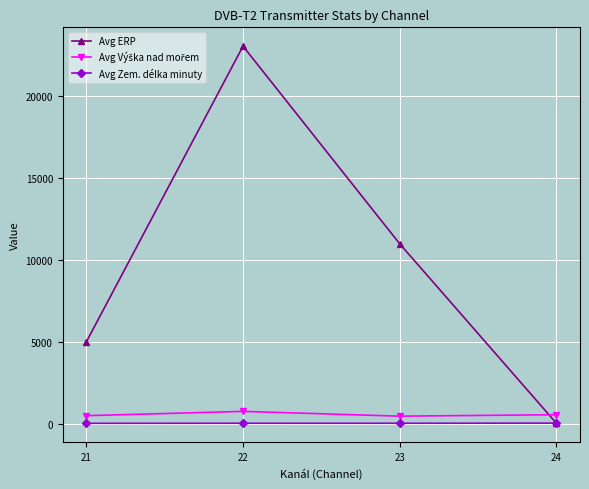

True or false: Avg Zem. délka minuty has a value of 40.0 at 24.

True